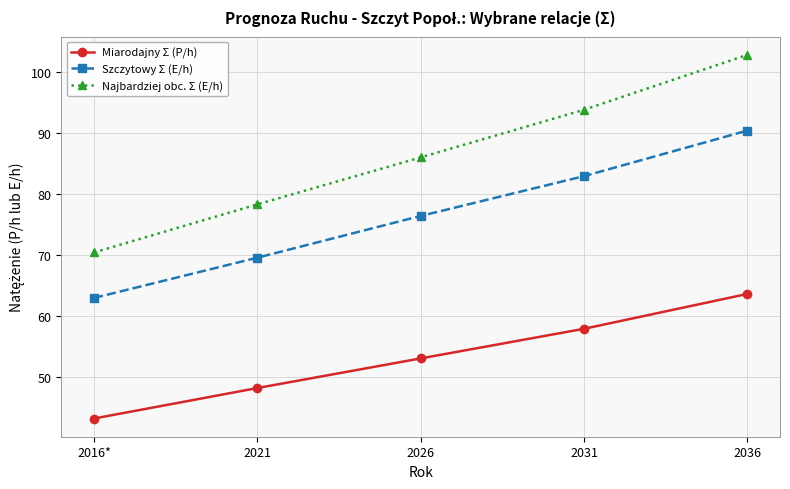

True or false: Szczytowy Σ (E/h) and Najbardziej obc. Σ (E/h) intersect in this chart.

False